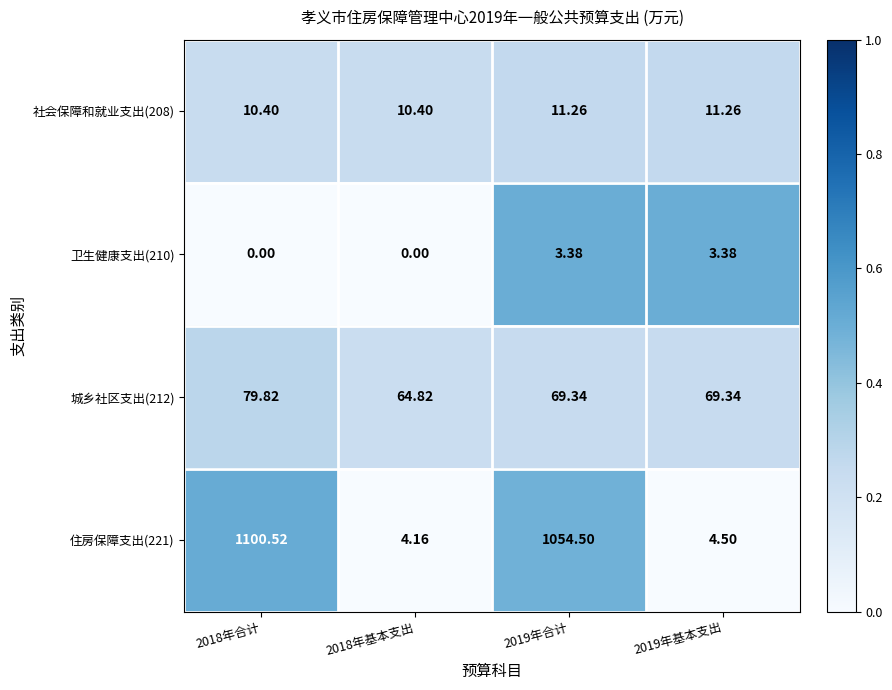

Is the value of 住房保障支出(221) at 2018年合计 greater than the value of 卫生健康支出(210) at 2018年基本支出?

Yes